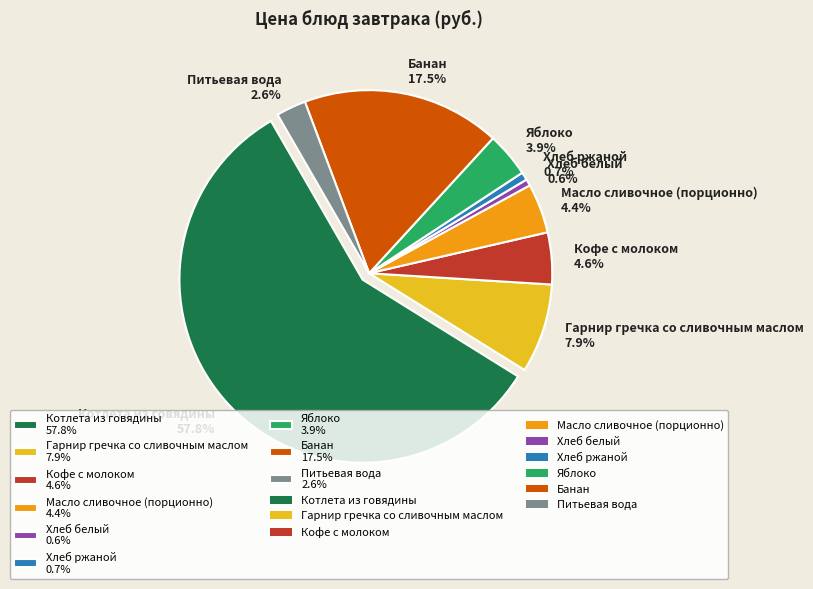

What percentage do Хлеб ржаной and Хлеб белый together represent?

1.3%